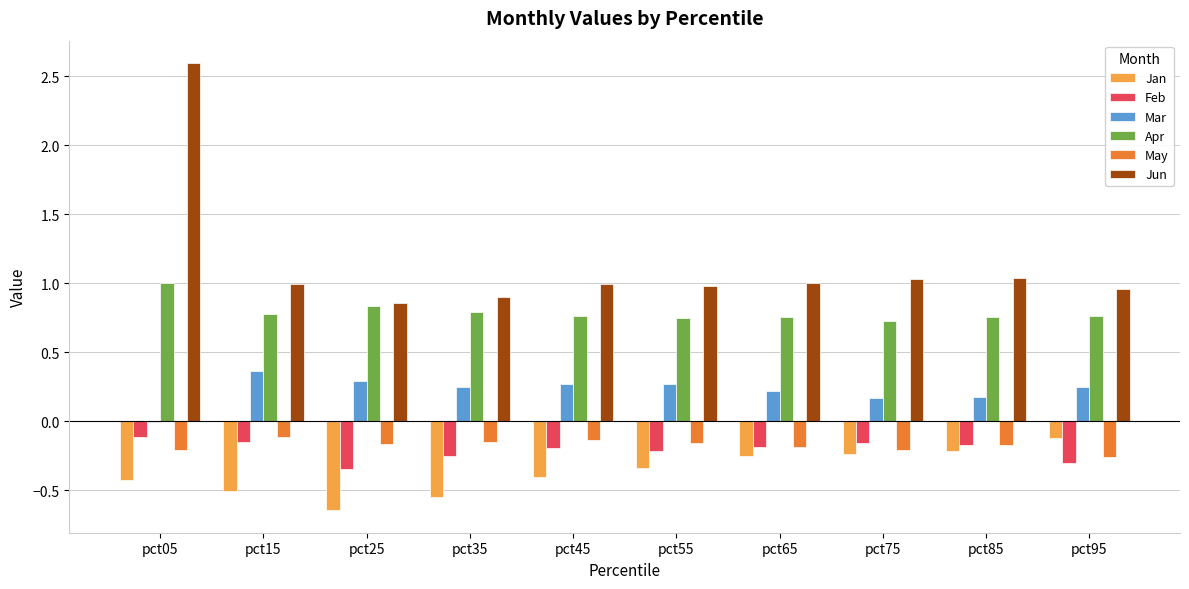

At which category is the sum across all series the highest?

pct05